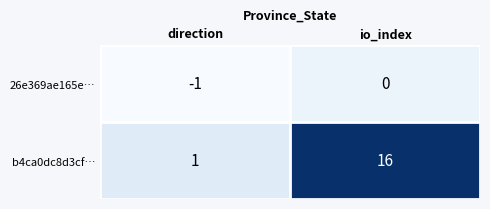

Which label corresponds to the largest value in the chart?

io_index